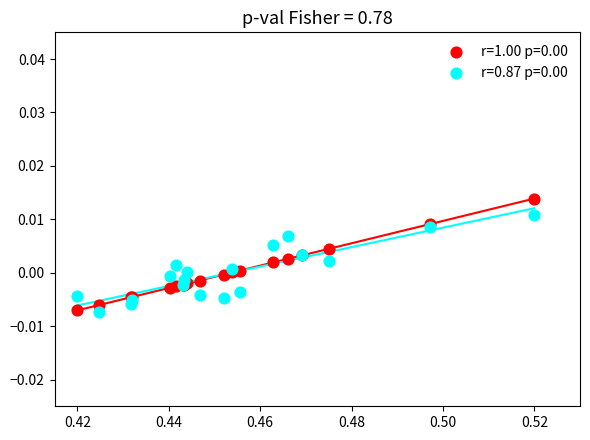

Which series reaches the maximum Y coordinate?

r=1.00 p=0.00